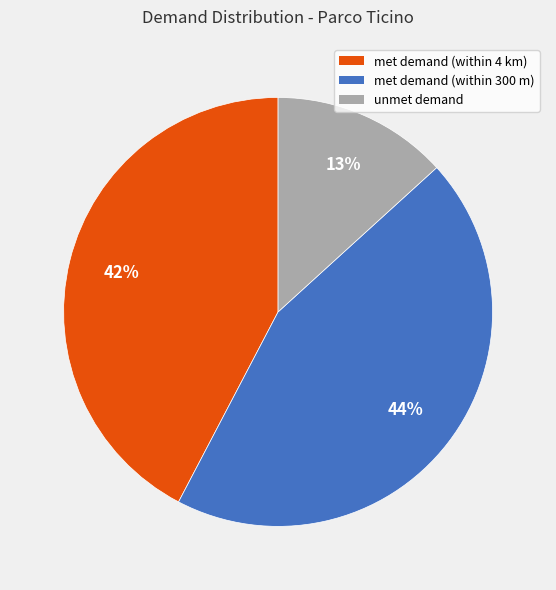

What is the smallest slice in the pie chart?

unmet demand